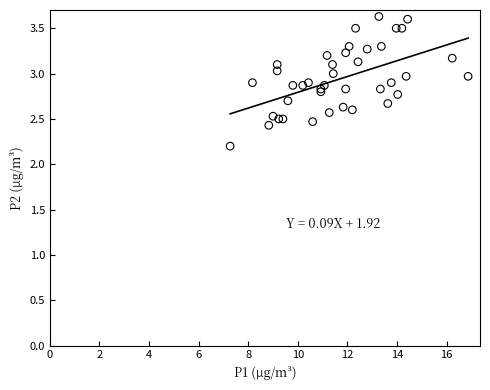

What Y value in the scatter plot is closest to 2?

2.2